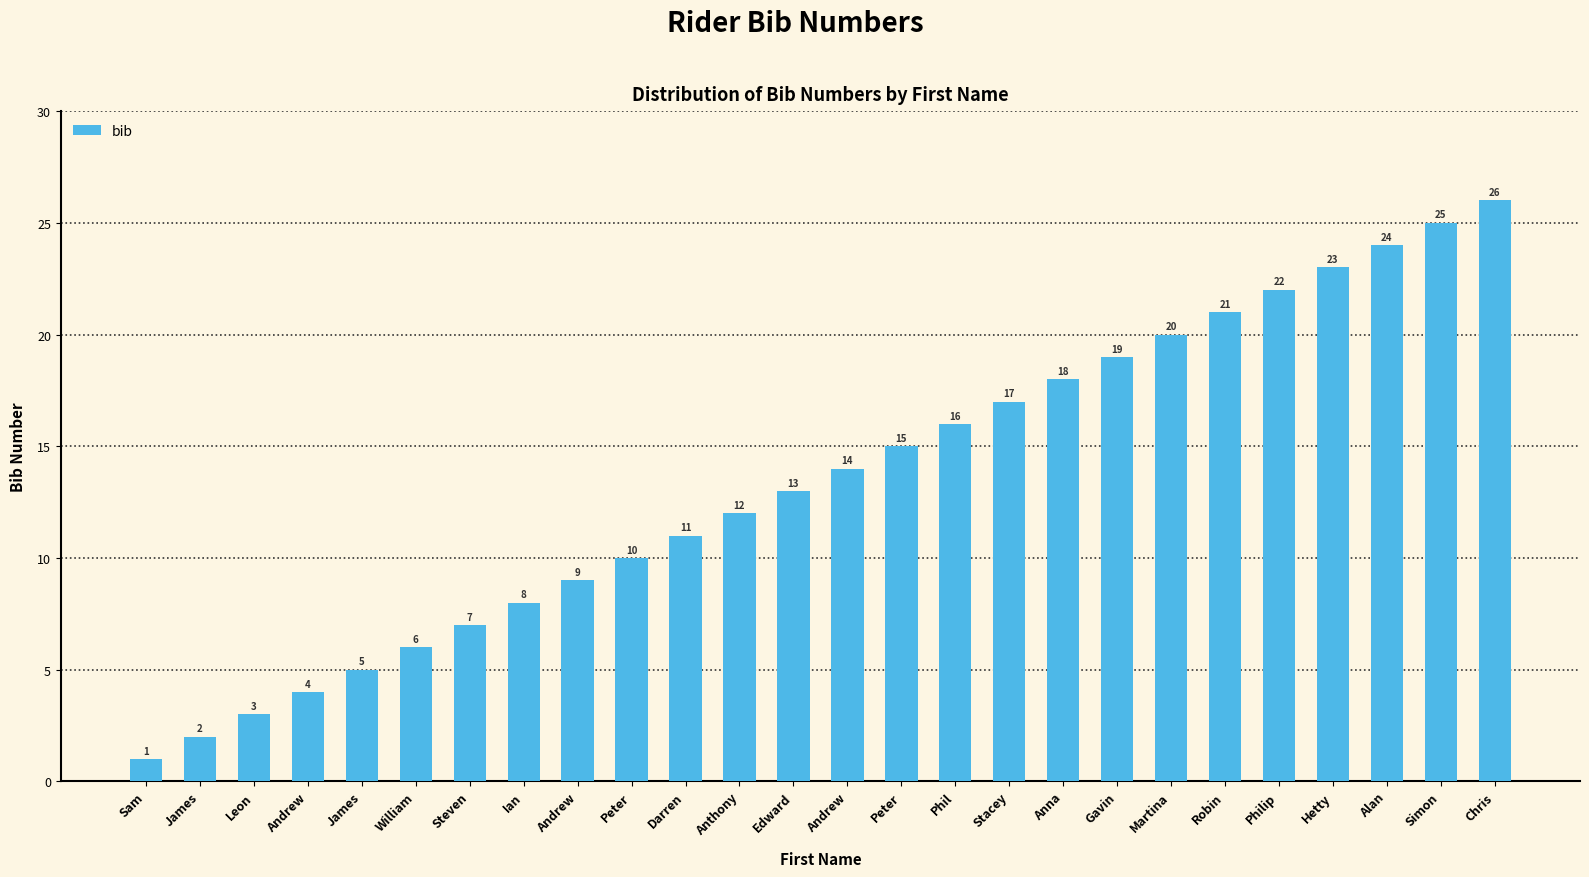

List the labels in order of value, smallest first.

Sam, James, Leon, Andrew, James, William, Steven, Ian, Andrew, Peter, Darren, Anthony, Edward, Andrew, Peter, Phil, Stacey, Anna, Gavin, Martina, Robin, Philip, Hetty, Alan, Simon, Chris